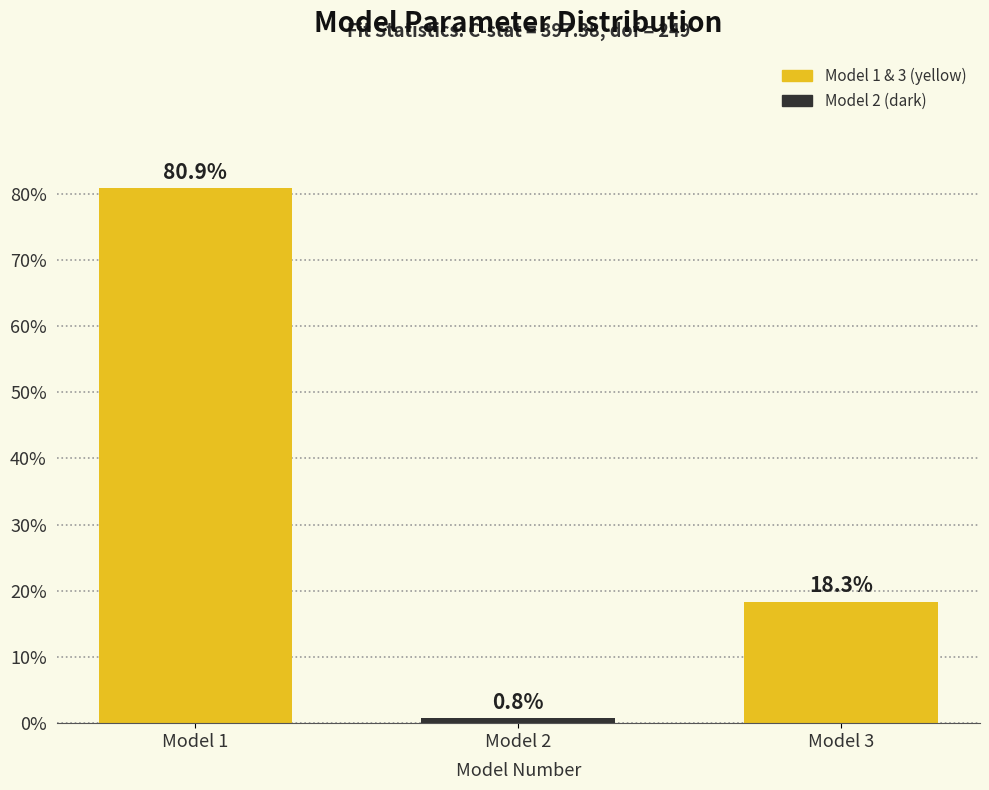

Reading left to right, list all the values displayed in this chart.

Model 1=80.9	Model 2=0.8	Model 3=18.3